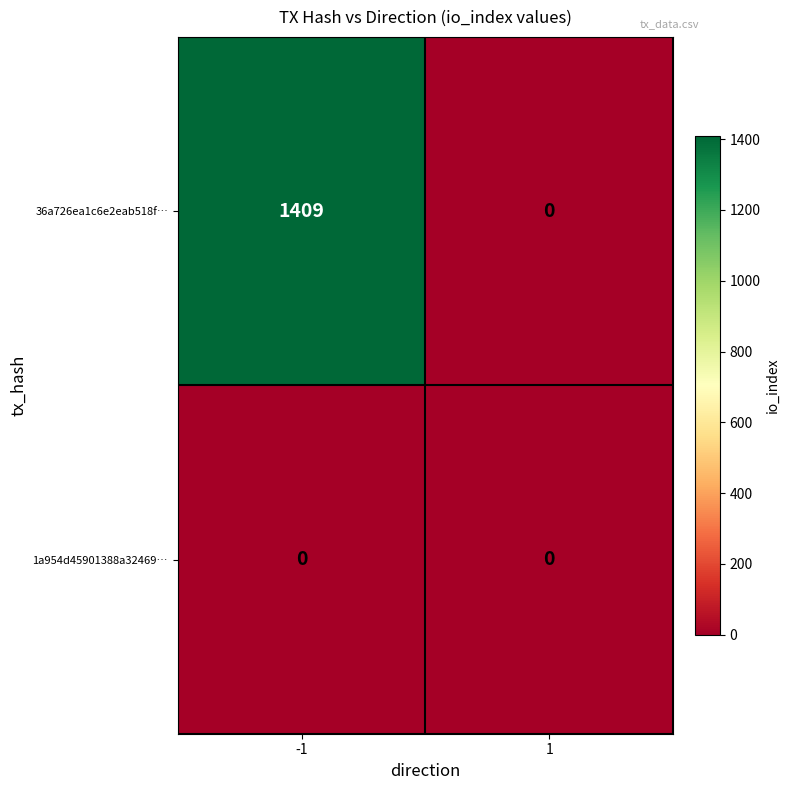

How many categories are shown in the chart?

2